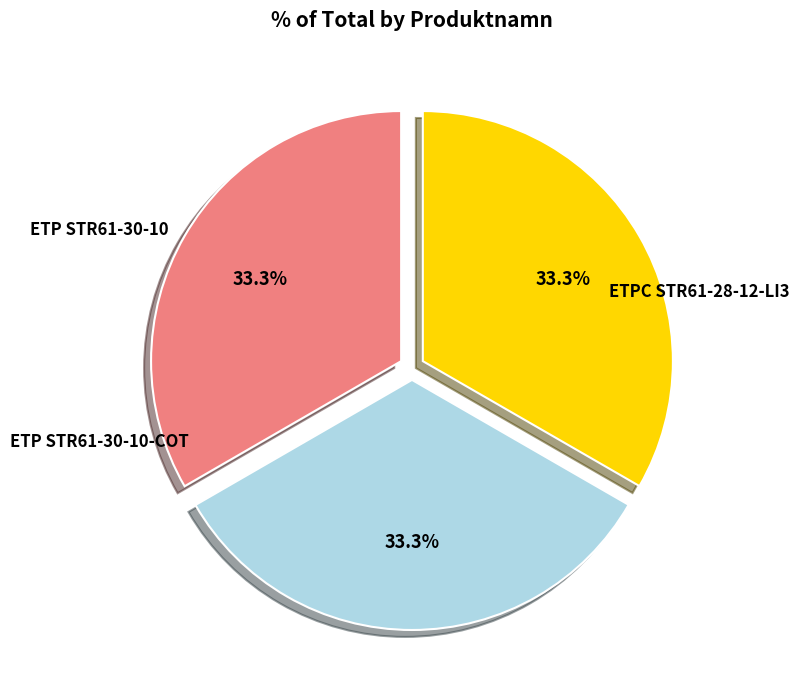

Does any single category account for the majority?

No